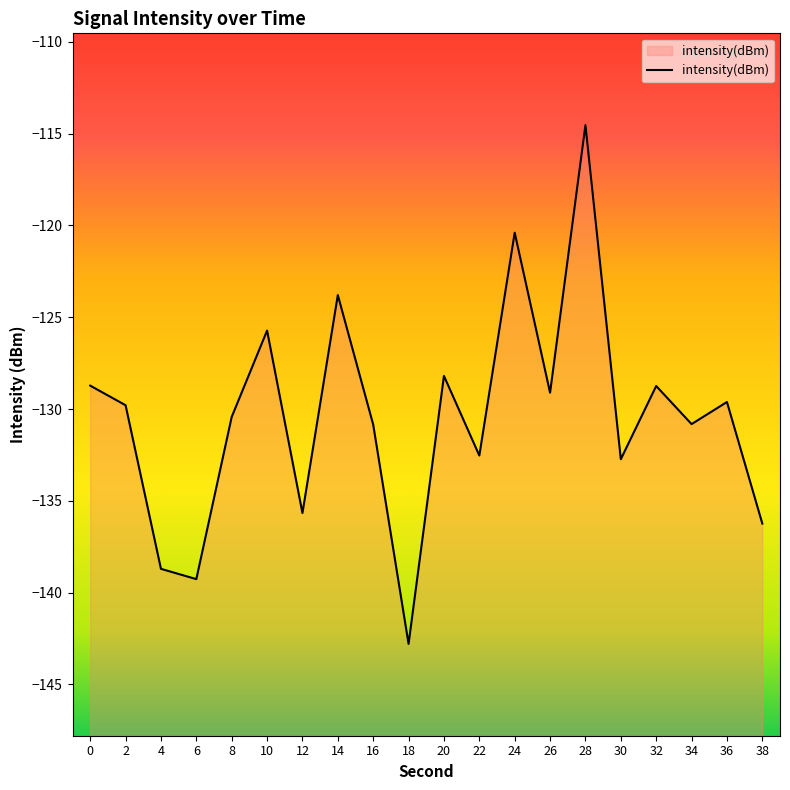

List the labels in order of value, largest first.

28, 24, 14, 10, 20, 0, 32, 26, 36, 2, 8, 34, 16, 22, 30, 12, 38, 4, 6, 18